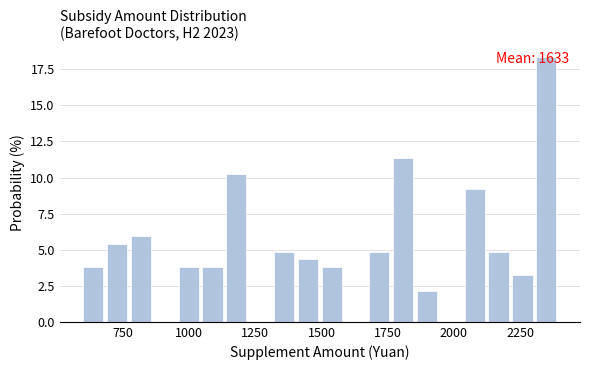

Around what value on the x-axis is the tallest bar? Give the approximate position of its centre, as read against the axis.

2350